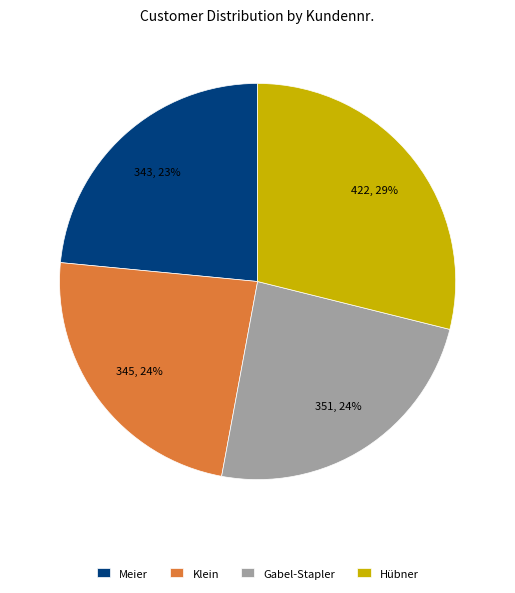

Combined, do Klein and Gabel-Stapler account for over 50%?

No